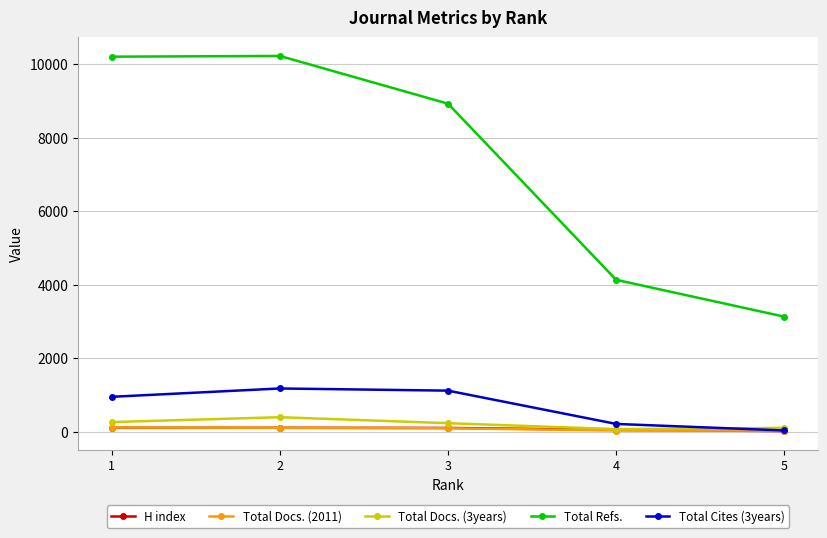

What is the highest value of the Total Cites (3years) series?

1177